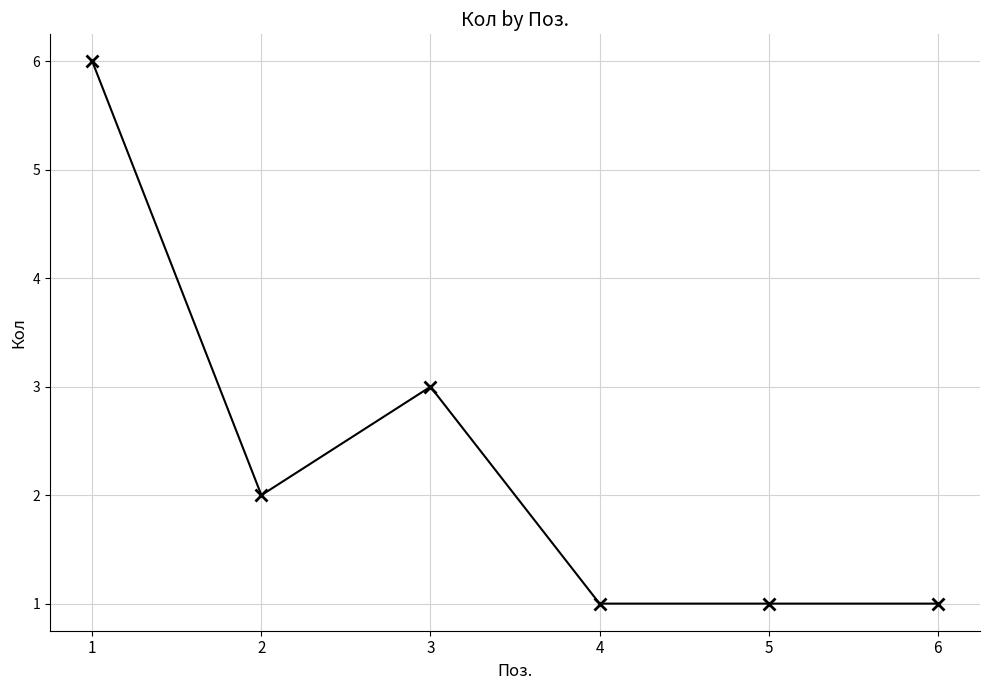

How many series are shown in this chart?

1